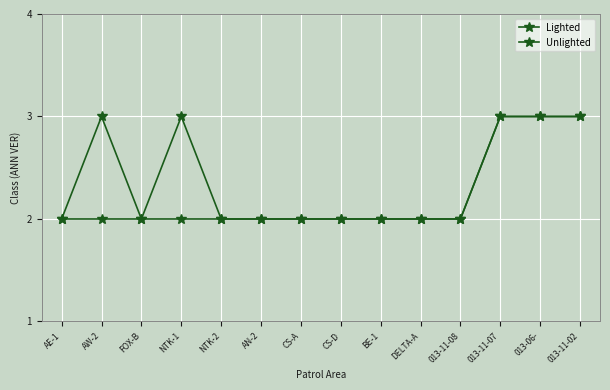

Between CS-D and 013-11-07, which series saw the biggest shift?

Lighted